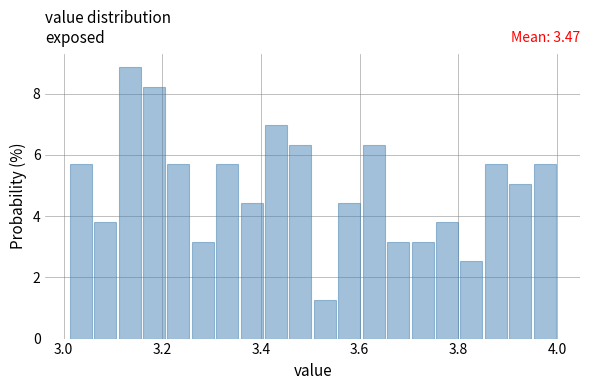

Read against the x-axis, roughly where is the centre of the tallest bar?

3.14